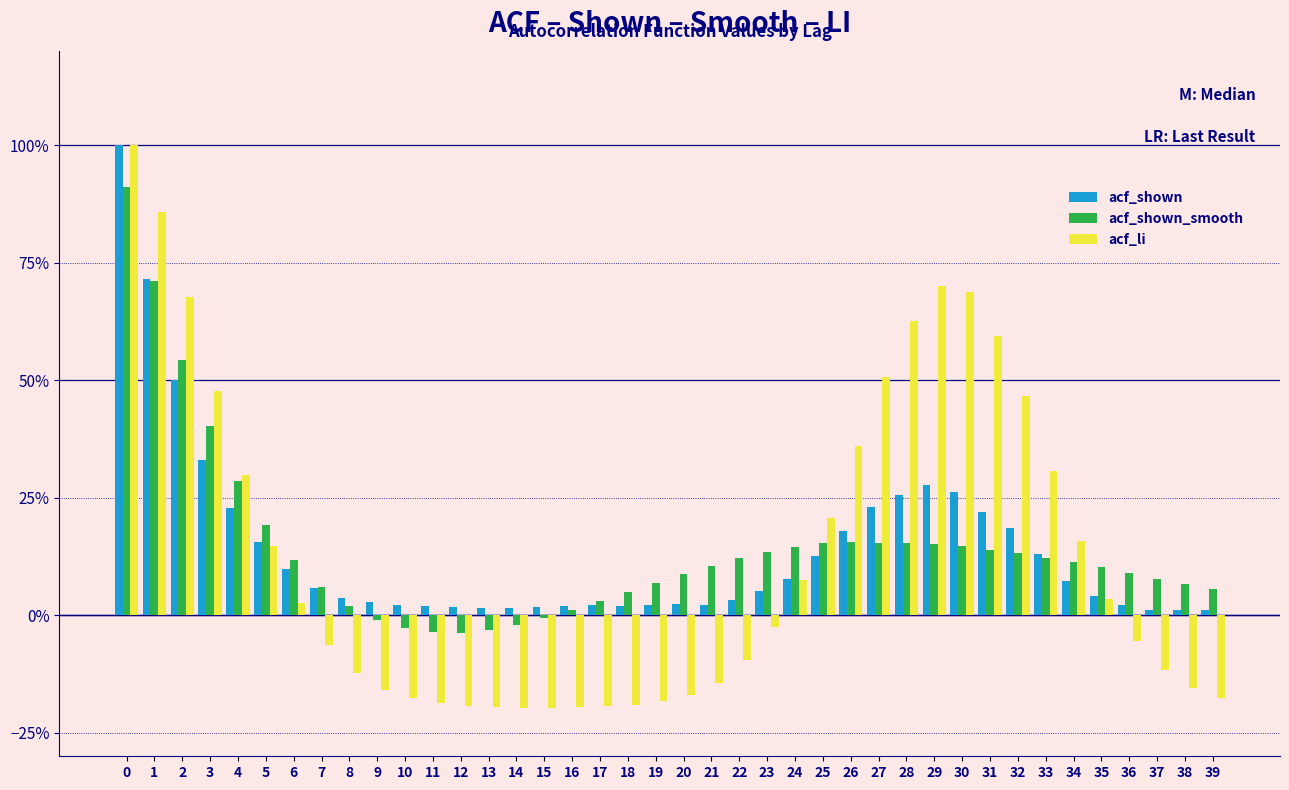

What are all the series names shown in the legend?

acf_shown, acf_shown_smooth, acf_li